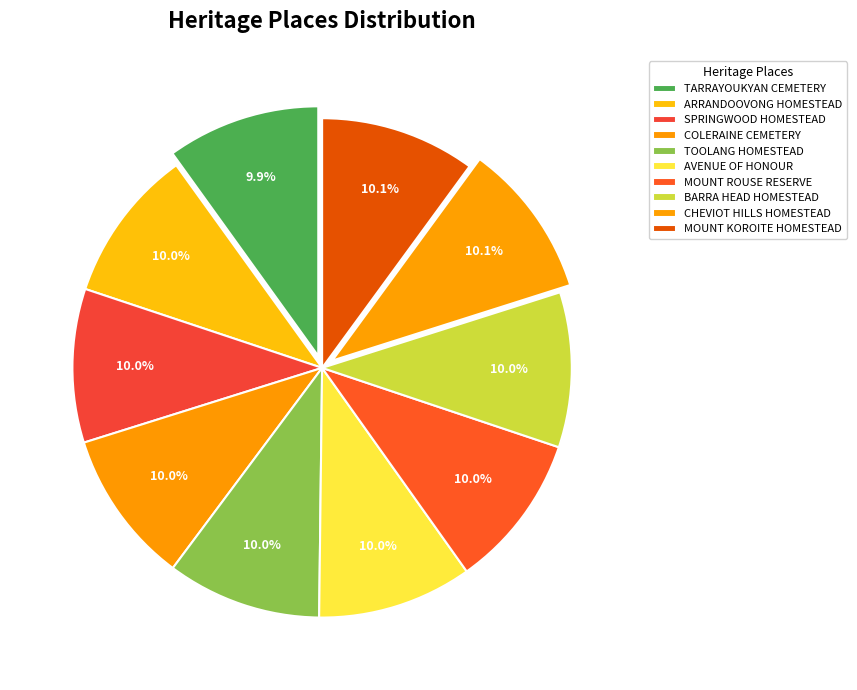

Count the number of slices in the pie.

10